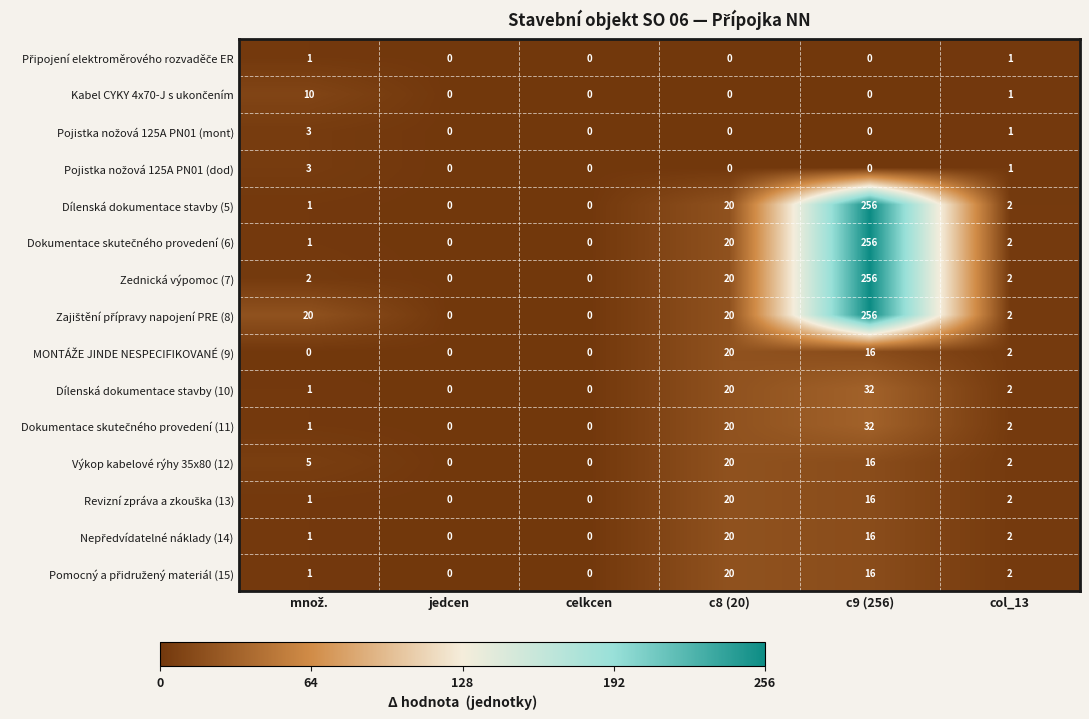

What is the total value across all series at c8 (20)?

220